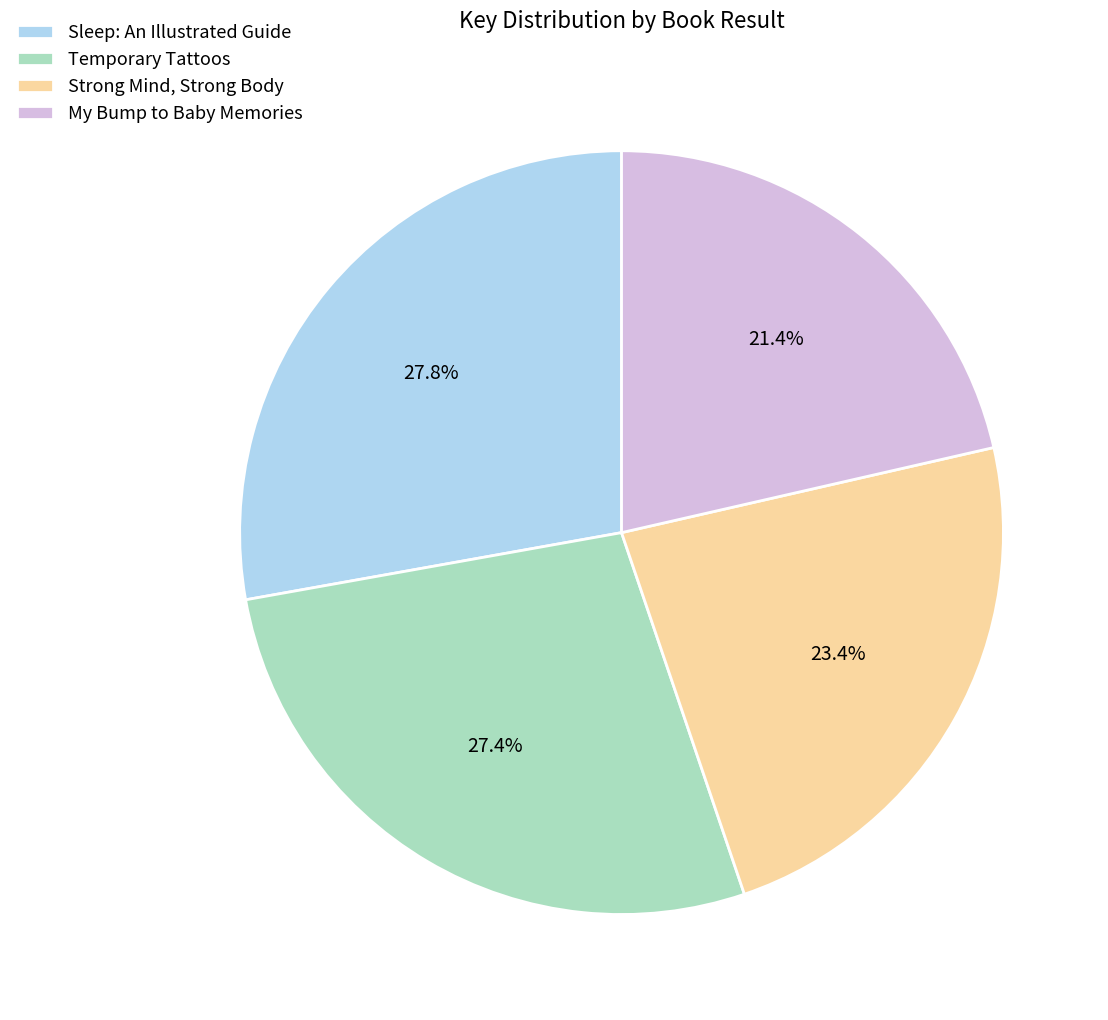

To the nearest percent, what percentage of the pie is Sleep: An Illustrated Guide?

28%